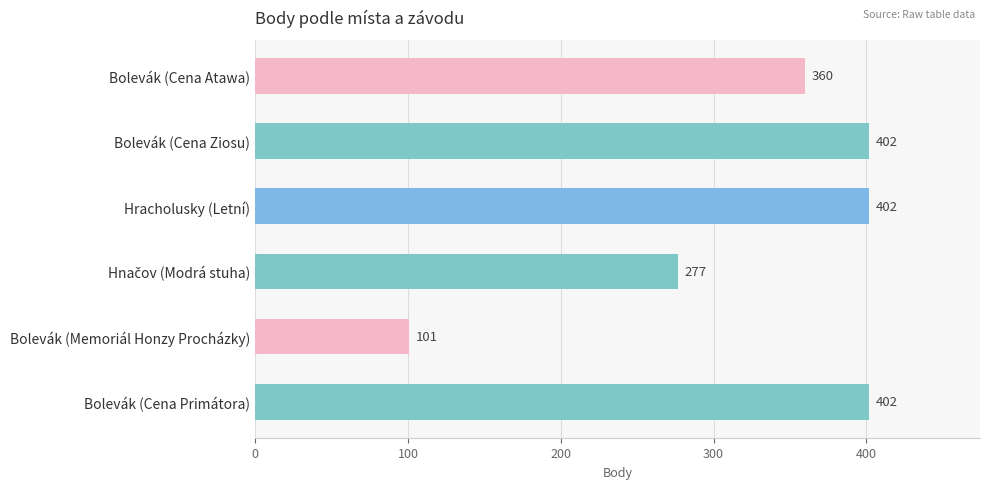

What is the ratio of the value at Bolevák (Cena Primátora) to the value at Hracholusky (Letní)?

1.0